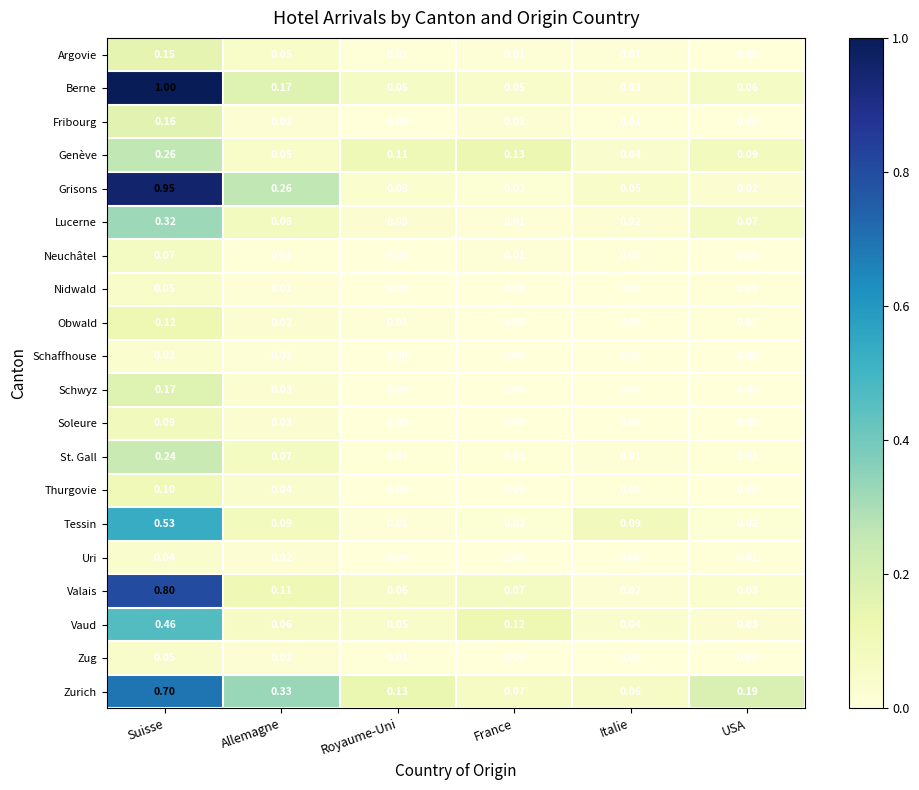

Which series changed the most between Italie and USA?

Zurich